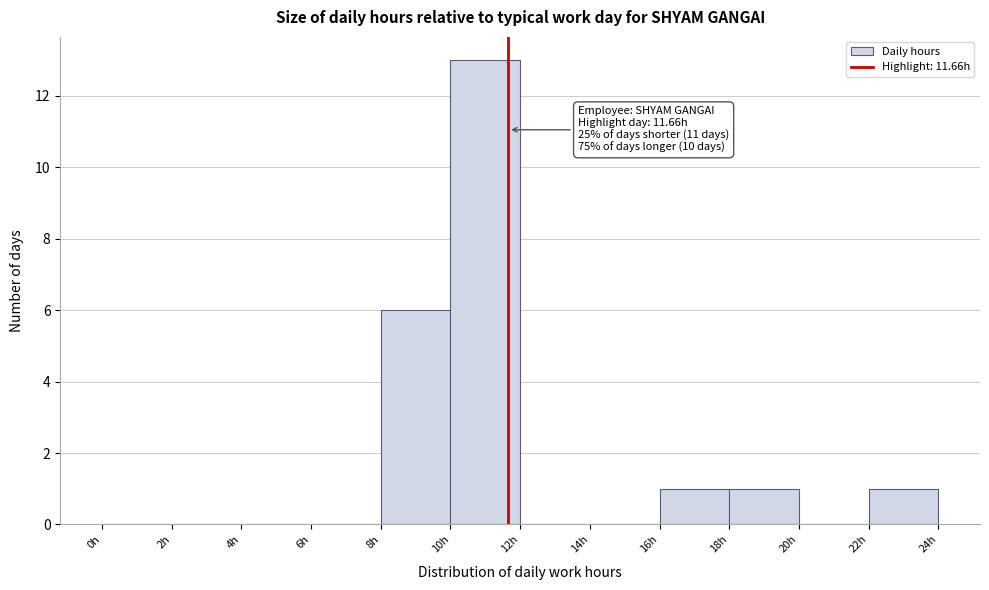

Over which range of the x-axis is the bar tallest?

10 to 12